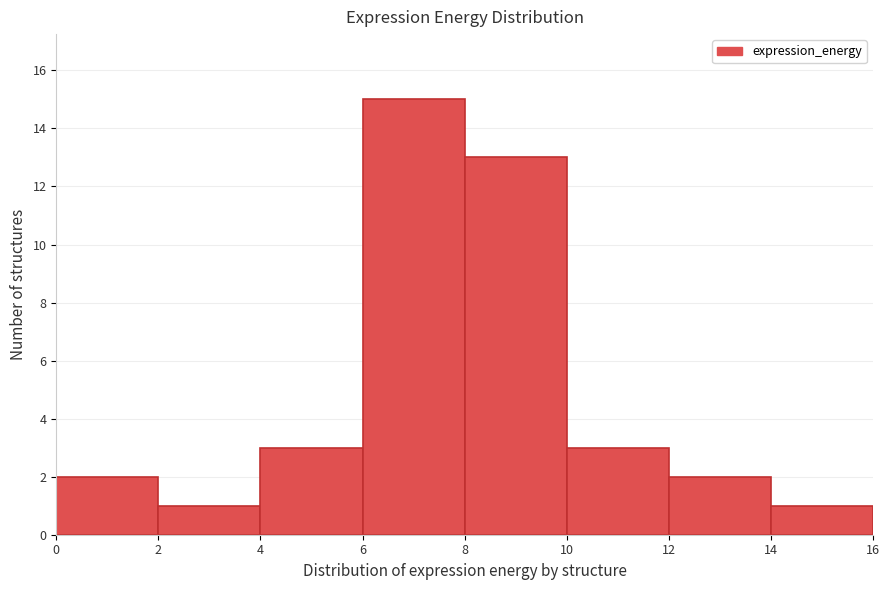

How tall is the bar that spans 12 to 14 on the x-axis? The values are not printed on the chart, so give them approximately, as read against the axis.

2